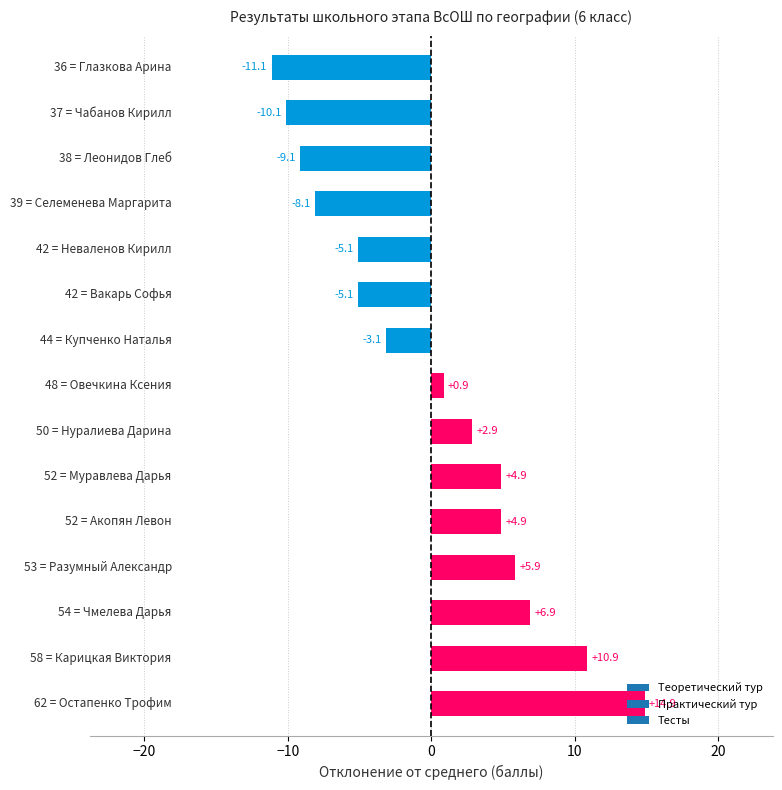

What is the difference between the maximum and minimum values?

26.0